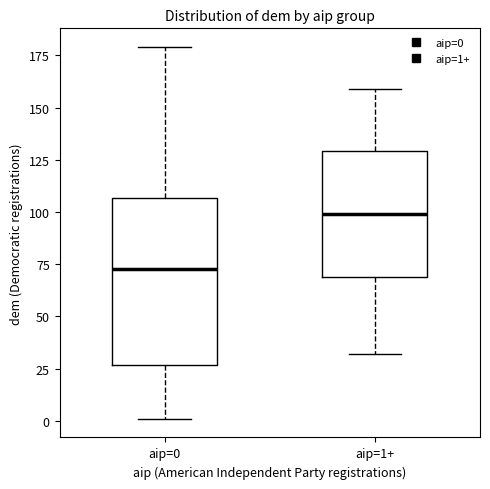

Reading left to right, transcribe this box plot: for each box, give where its median line is, the range the box spans, and where its two whiskers end, as read against the y-axis. The values are not printed on the chart, so give them approximately, as read against the axis.

aip=0: median 75, box 25 to 105, whiskers 0 to 180
aip=1+: median 100, box 70 to 130, whiskers 30 to 160